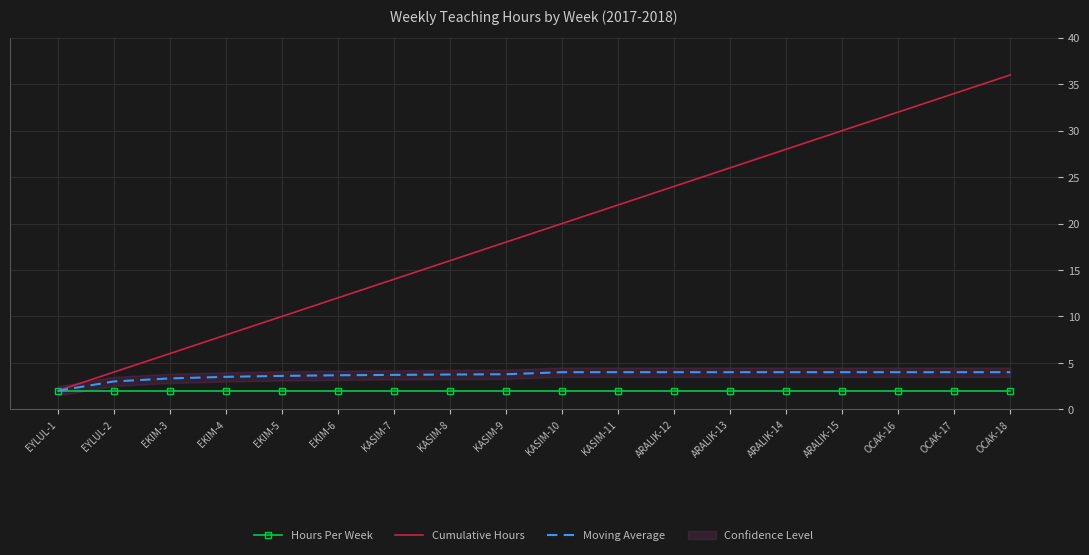

What is the total value across all series at KASIM-10?

26.0